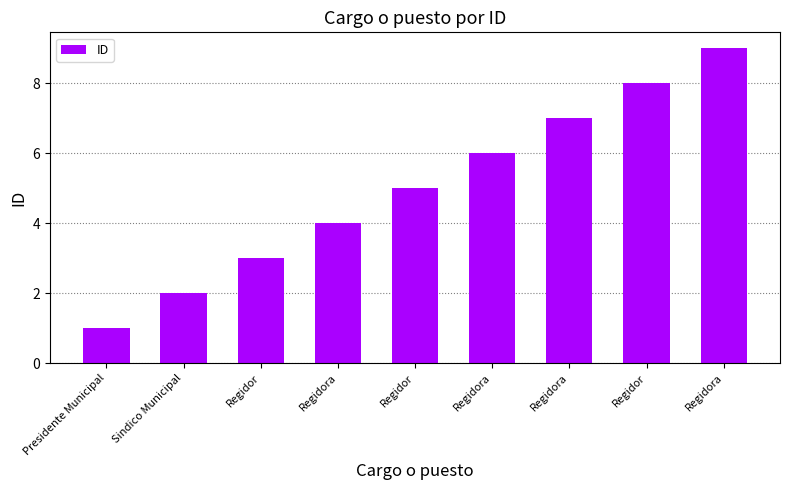

Does the chart contain any negative values?

No